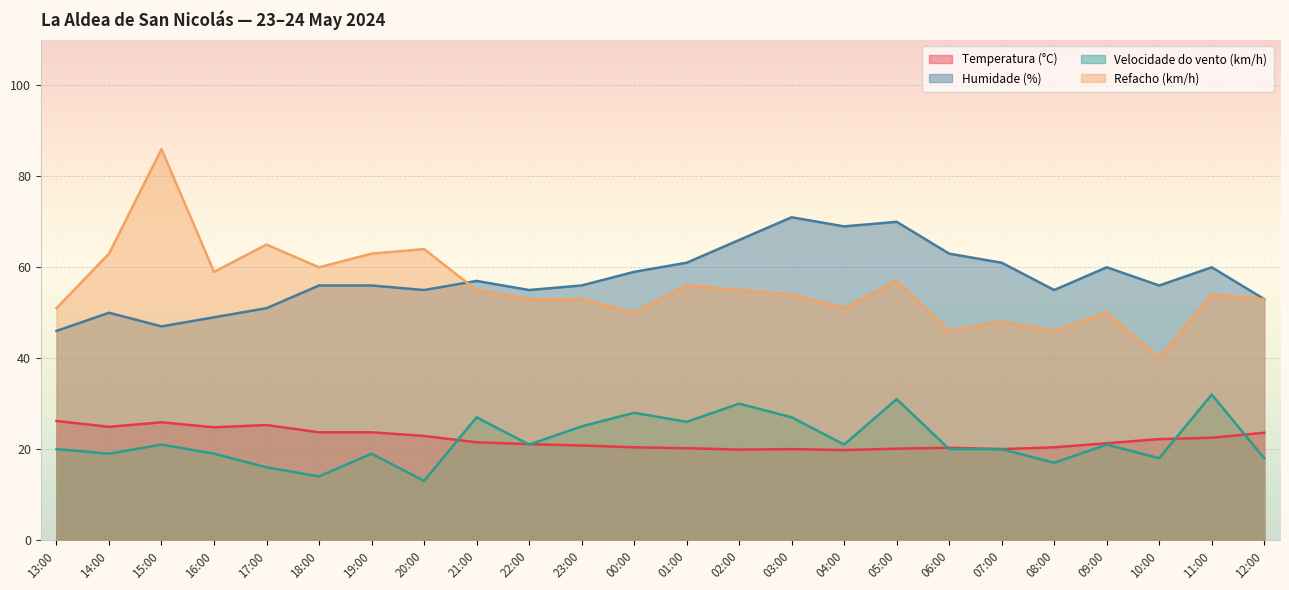

Reading left to right, list all the values displayed in this chart.

Temperatura (°C): 26.2	24.9	25.9	24.8	25.3	23.7	23.7	22.9	21.5	21.1	20.8	20.4	20.2	19.9	20.0	19.8	20.1	20.3	20.0	20.4	21.3	22.2	22.5	23.6
Humidade (%): 46.0	50.0	47.0	49.0	51.0	56.0	56.0	55.0	57.0	55.0	56.0	59.0	61.0	66.0	71.0	69.0	70.0	63.0	61.0	55.0	60.0	56.0	60.0	53.0
Velocidade do vento (km/h): 20.0	19.0	21.0	19.0	16.0	14.0	19.0	13.0	27.0	21.0	25.0	28.0	26.0	30.0	27.0	21.0	31.0	20.0	20.0	17.0	21.0	18.0	32.0	18.0
Refacho (km/h): 51.0	63.0	86.0	59.0	65.0	60.0	63.0	64.0	55.0	53.0	53.0	50.0	56.0	55.0	54.0	51.0	57.0	46.0	48.0	46.0	50.0	40.0	54.0	53.0